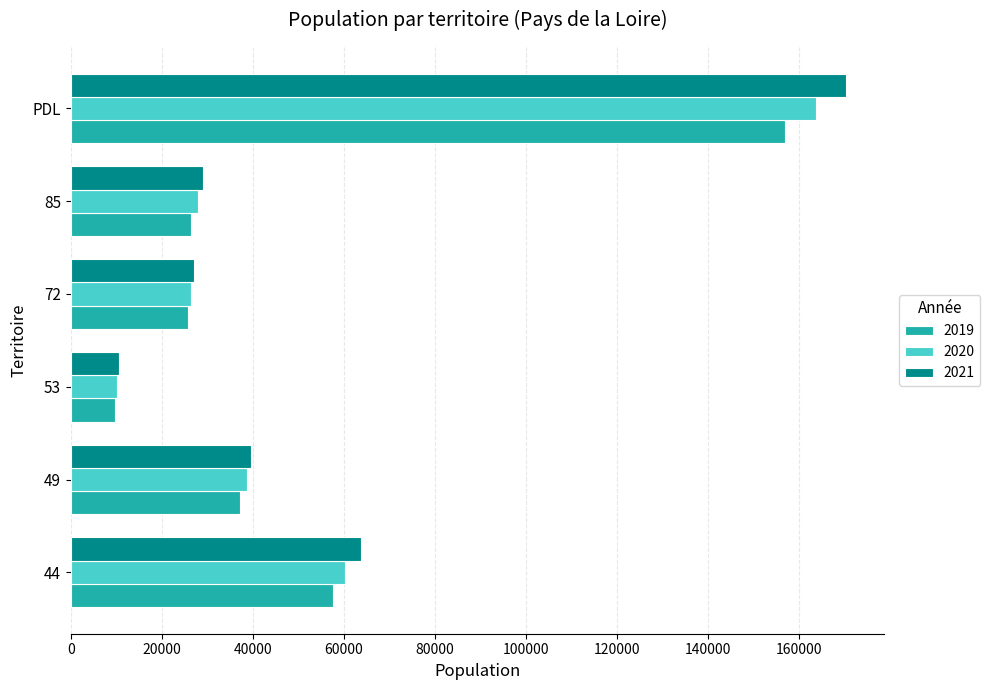

What is the sum of the 2020 values at 72 and PDL?

190316